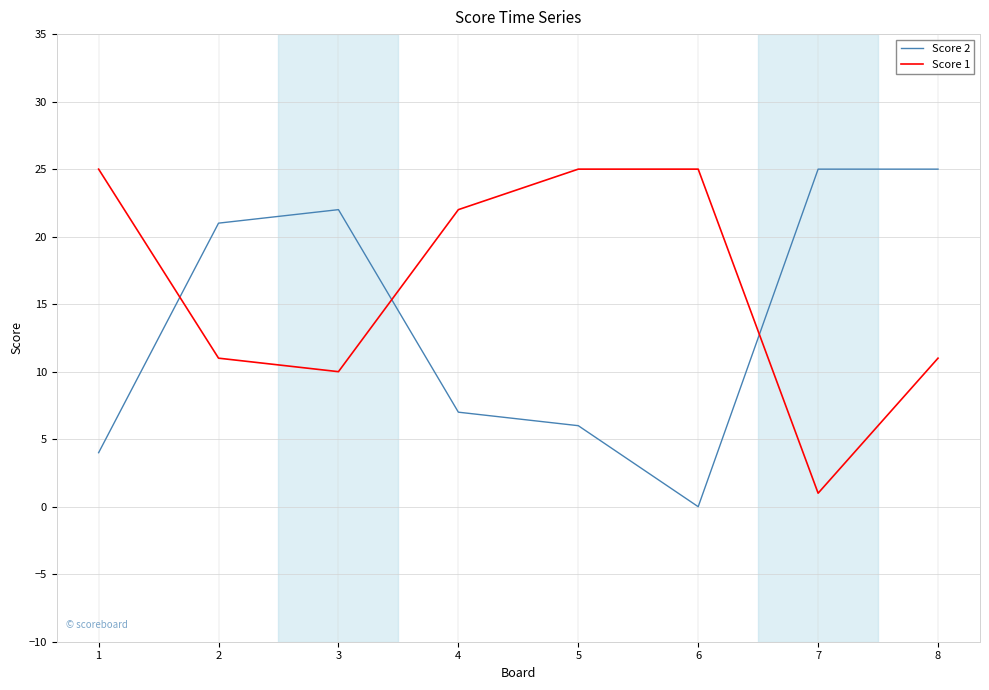

Which series ends up on top after the final intersection of Score 2 and Score 1?

Score 2